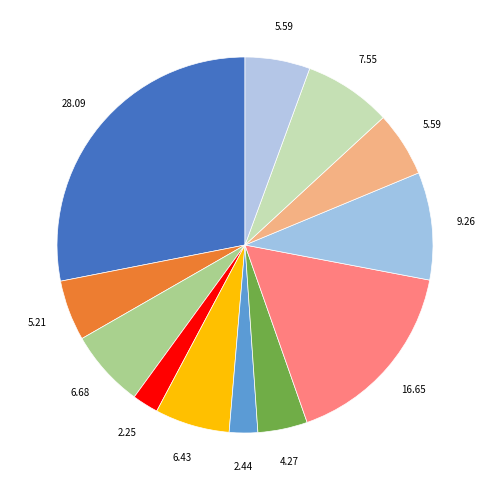

How many segments does this pie chart have?

12